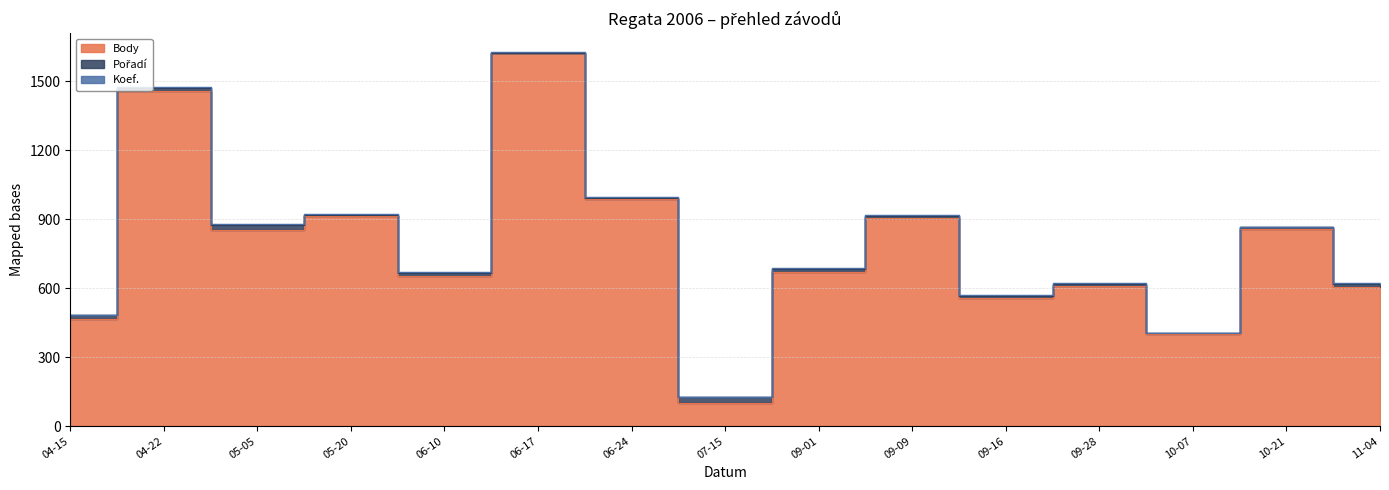

What is the total value across all series at 2006-05-20?

923